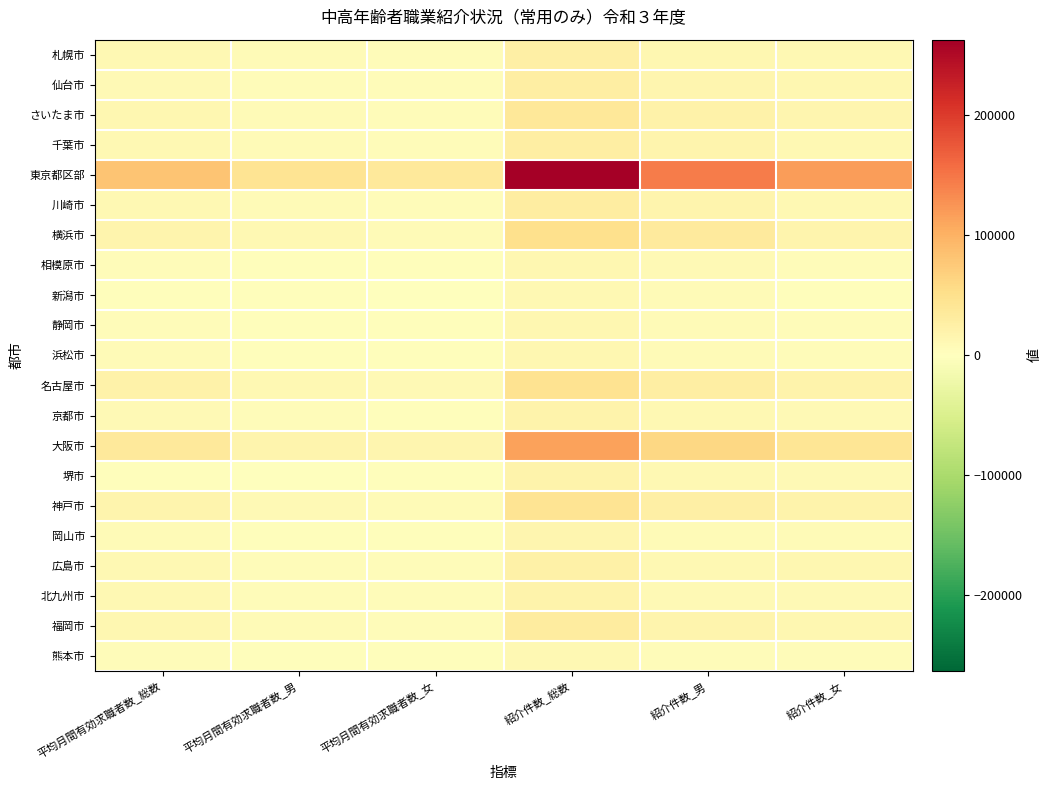

Reading left to right, what are all the values shown in this chart?

札幌市: 平均月間有効求職者数_総数=11837	平均月間有効求職者数_男=6815	平均月間有効求職者数_女=5017	紹介件数_総数=25359	紹介件数_男=14314	紹介件数_女=11042
仙台市: 平均月間有効求職者数_総数=9811	平均月間有効求職者数_男=4839	平均月間有効求職者数_女=4968	紹介件数_総数=28054	紹介件数_男=14779	紹介件数_女=13263
さいたま市: 平均月間有効求職者数_総数=13115	平均月間有効求職者数_男=7327	平均月間有効求職者数_女=5776	紹介件数_総数=37225	紹介件数_男=21682	紹介件数_女=15521
千葉市: 平均月間有効求職者数_総数=11542	平均月間有効求職者数_男=6591	平均月間有効求職者数_女=4946	紹介件数_総数=28179	紹介件数_男=16695	紹介件数_女=11480
東京都区部: 平均月間有効求職者数_総数=80365	平均月間有効求職者数_男=43516	平均月間有効求職者数_女=36696	紹介件数_総数=263122	紹介件数_男=145419	紹介件数_女=117514
川崎市: 平均月間有効求職者数_総数=11700	平均月間有効求職者数_男=6486	平均月間有効求職者数_女=5210	紹介件数_総数=30647	紹介件数_男=18473	紹介件数_女=12170
横浜市: 平均月間有効求職者数_総数=17403	平均月間有効求職者数_男=11207	平均月間有効求職者数_女=6196	紹介件数_総数=51389	紹介件数_男=34145	紹介件数_女=17244
相模原市: 平均月間有効求職者数_総数=5039	平均月間有効求職者数_男=2880	平均月間有効求職者数_女=2153	紹介件数_総数=13566	紹介件数_男=8317	紹介件数_女=5240
新潟市: 平均月間有効求職者数_総数=3824	平均月間有効求職者数_男=2462	平均月間有効求職者数_女=1359	紹介件数_総数=11143	紹介件数_男=7219	紹介件数_女=3923
静岡市: 平均月間有効求職者数_総数=5519	平均月間有効求職者数_男=2967	平均月間有効求職者数_女=2549	紹介件数_総数=12709	紹介件数_男=6813	紹介件数_女=5895
浜松市: 平均月間有効求職者数_総数=6653	平均月間有効求職者数_男=3725	平均月間有効求職者数_女=2925	紹介件数_総数=12405	紹介件数_男=7198	紹介件数_女=5204
名古屋市: 平均月間有効求職者数_総数=20822	平均月間有効求職者数_男=11331	平均月間有効求職者数_女=9474	紹介件数_総数=46946	紹介件数_男=26925	紹介件数_女=19989
京都市: 平均月間有効求職者数_総数=8922	平均月間有効求職者数_男=5550	平均月間有効求職者数_女=3358	紹介件数_総数=20498	紹介件数_男=12000	紹介件数_女=8480
大阪市: 平均月間有効求職者数_総数=35007	平均月間有効求職者数_男=17669	平均月間有効求職者数_女=14590	紹介件数_総数=114475	紹介件数_男=60801	紹介件数_女=41234
堺市: 平均月間有効求職者数_総数=3969	平均月間有効求職者数_男=1615	平均月間有効求職者数_女=2350	紹介件数_総数=18720	紹介件数_男=10347	紹介件数_女=8365
神戸市: 平均月間有効求職者数_総数=16987	平均月間有効求職者数_男=8883	平均月間有効求職者数_女=7888	紹介件数_総数=45110	紹介件数_男=25973	紹介件数_女=20025
岡山市: 平均月間有効求職者数_総数=6577	平均月間有効求職者数_男=3264	平均月間有効求職者数_女=3308	紹介件数_総数=14545	紹介件数_男=7579	紹介件数_女=6963
広島市: 平均月間有効求職者数_総数=10805	平均月間有効求職者数_男=5220	平均月間有効求職者数_女=5578	紹介件数_総数=24587	紹介件数_男=12014	紹介件数_女=12571
北九州市: 平均月間有効求職者数_総数=10761	平均月間有効求職者数_男=5365	平均月間有効求職者数_女=5386	紹介件数_総数=18806	紹介件数_男=9820	紹介件数_女=8983
福岡市: 平均月間有効求職者数_総数=13940	平均月間有効求職者数_男=8158	平均月間有効求職者数_女=5764	紹介件数_総数=31352	紹介件数_男=18370	紹介件数_女=12970
熊本市: 平均月間有効求職者数_総数=5795	平均月間有効求職者数_男=2749	平均月間有効求職者数_女=3043	紹介件数_総数=11803	紹介件数_男=5787	紹介件数_女=6010